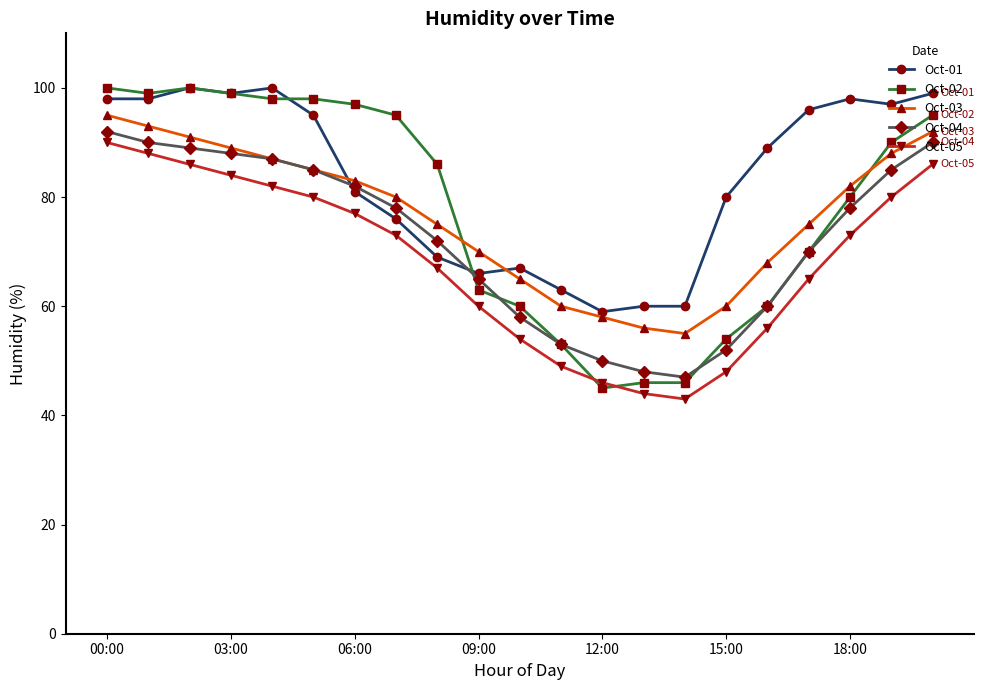

Reading left to right, list all the values displayed in this chart.

Oct-01: 98	98	100	99	100	95	81	76	69	66	67	63	59	60	60	80	89	96	98	97	99
Oct-02: 100	99	100	99	98	98	97	95	86	63	60	53	45	46	46	54	60	70	80	90	95
Oct-03: 95	93	91	89	87	85	83	80	75	70	65	60	58	56	55	60	68	75	82	88	92
Oct-04: 92	90	89	88	87	85	82	78	72	65	58	53	50	48	47	52	60	70	78	85	90
Oct-05: 90	88	86	84	82	80	77	73	67	60	54	49	46	44	43	48	56	65	73	80	86